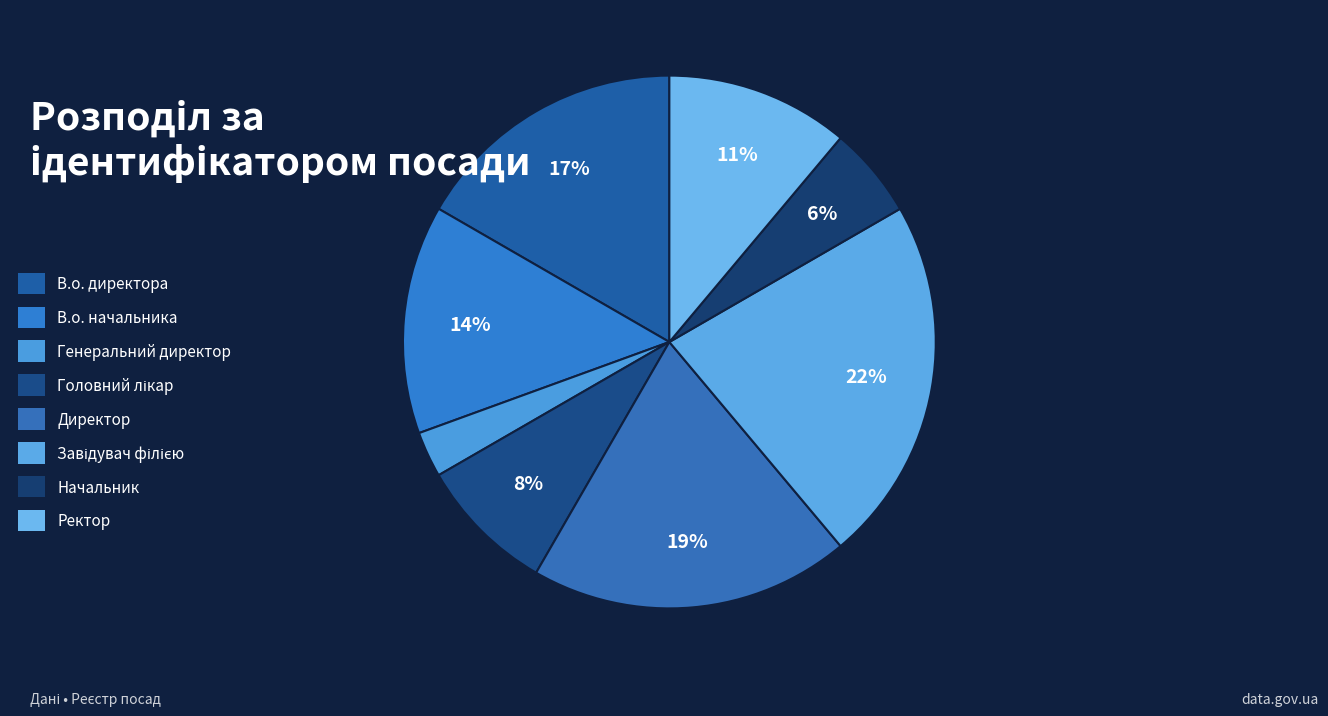

Approximately how many times larger is the value at Завідувач філією compared to Генеральний директор?

8.0